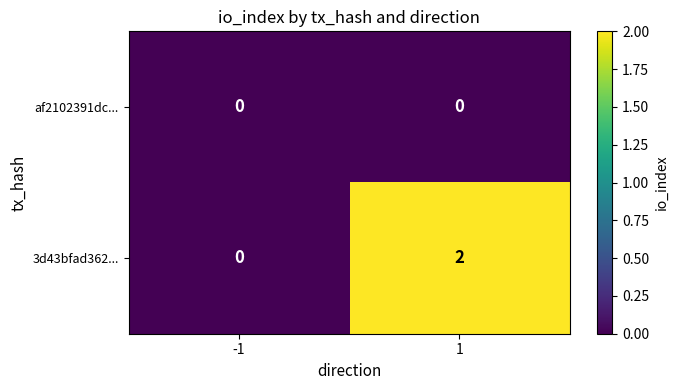

The value of 3d43bfad362... at 1 is 2. True or false?

True